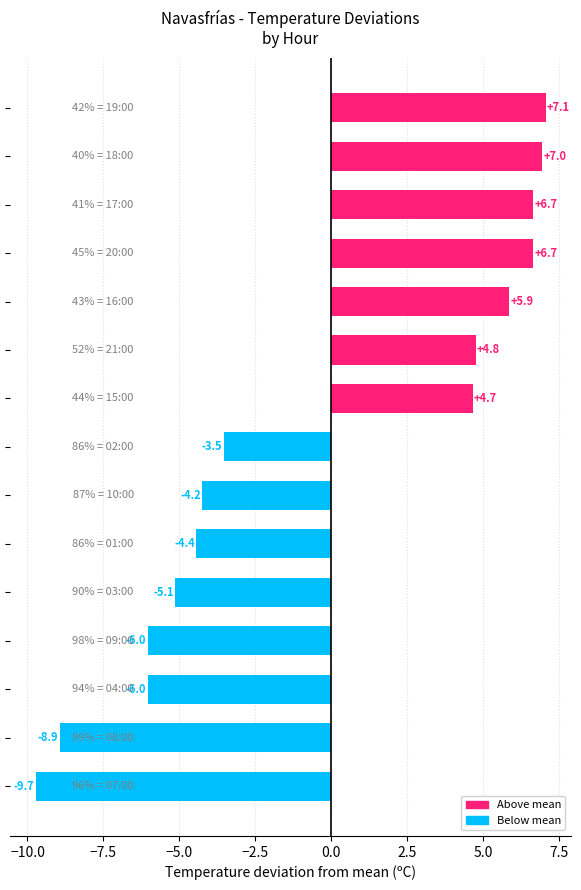

What is the minimum value shown in the chart?

-9.7